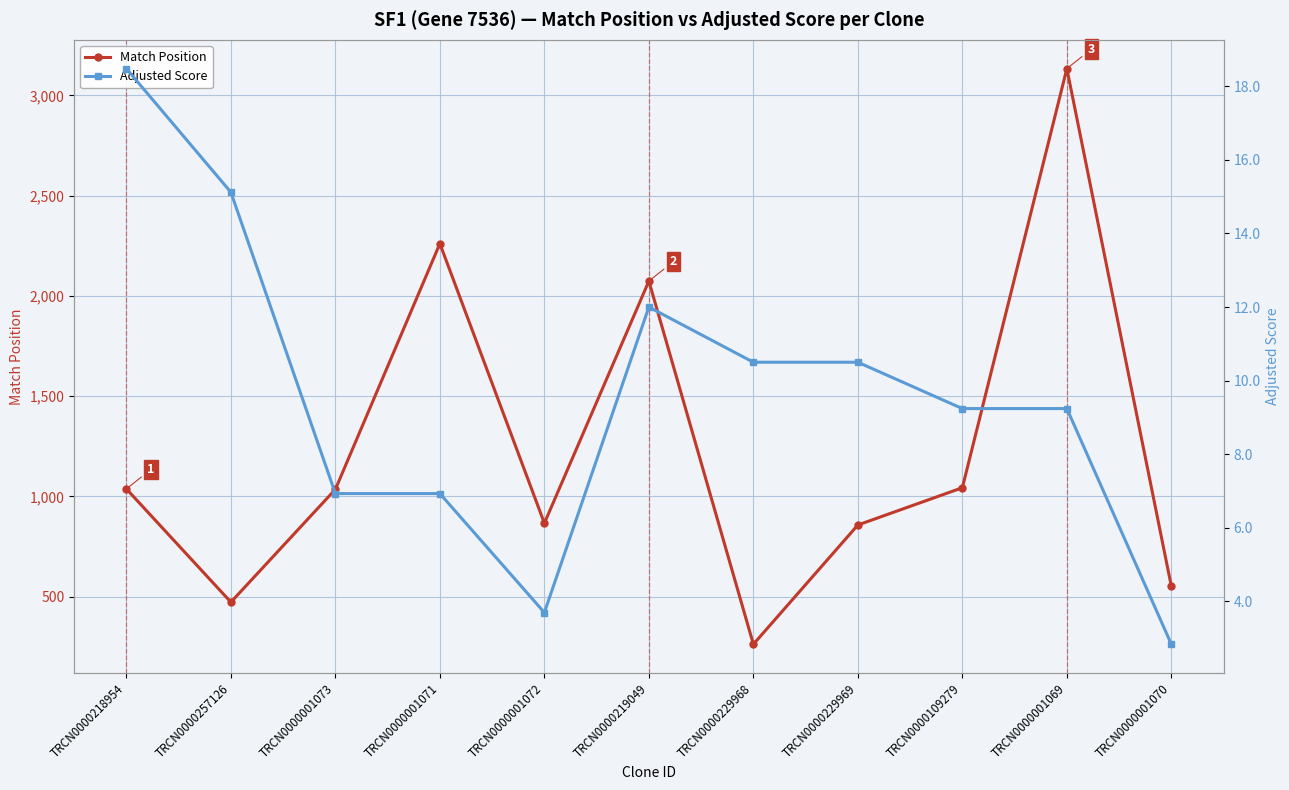

In Adjusted Score, how many points are higher than both neighbors (excluding endpoints)?

1